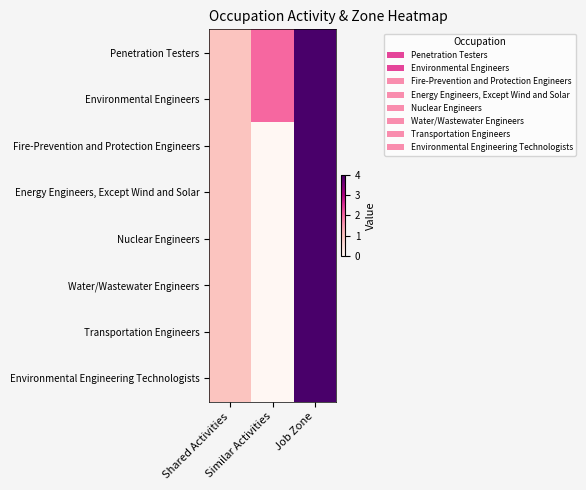

Which series has the largest total across all categories?

Penetration Testers